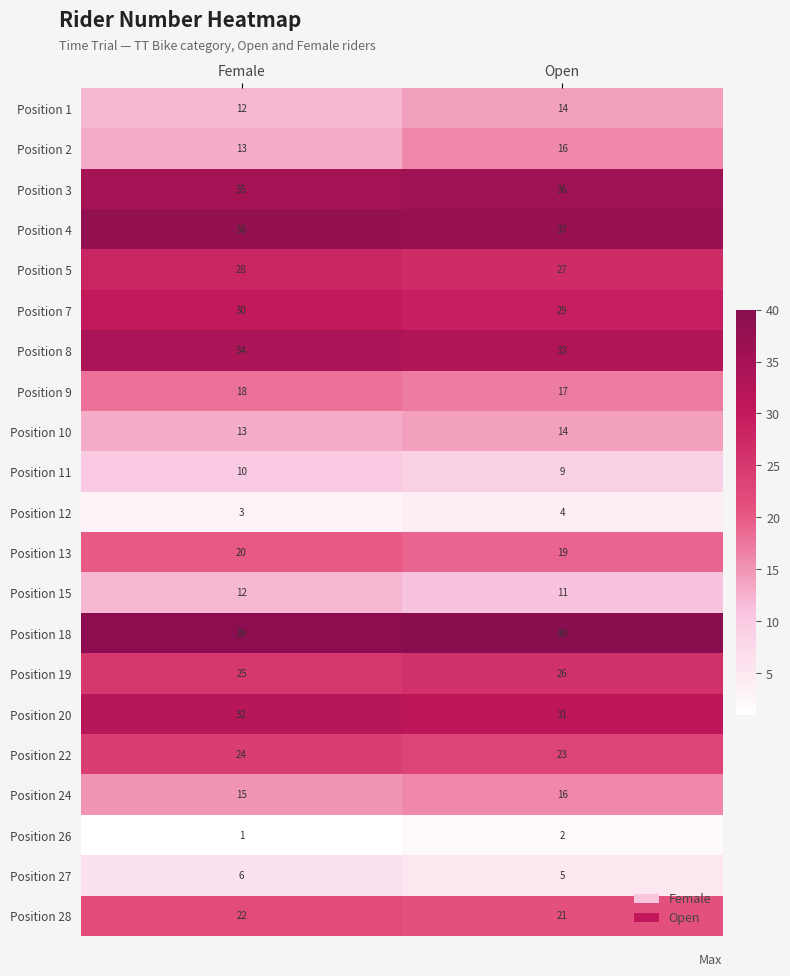

Is it true that Position 9 equals 29 at Open?

False